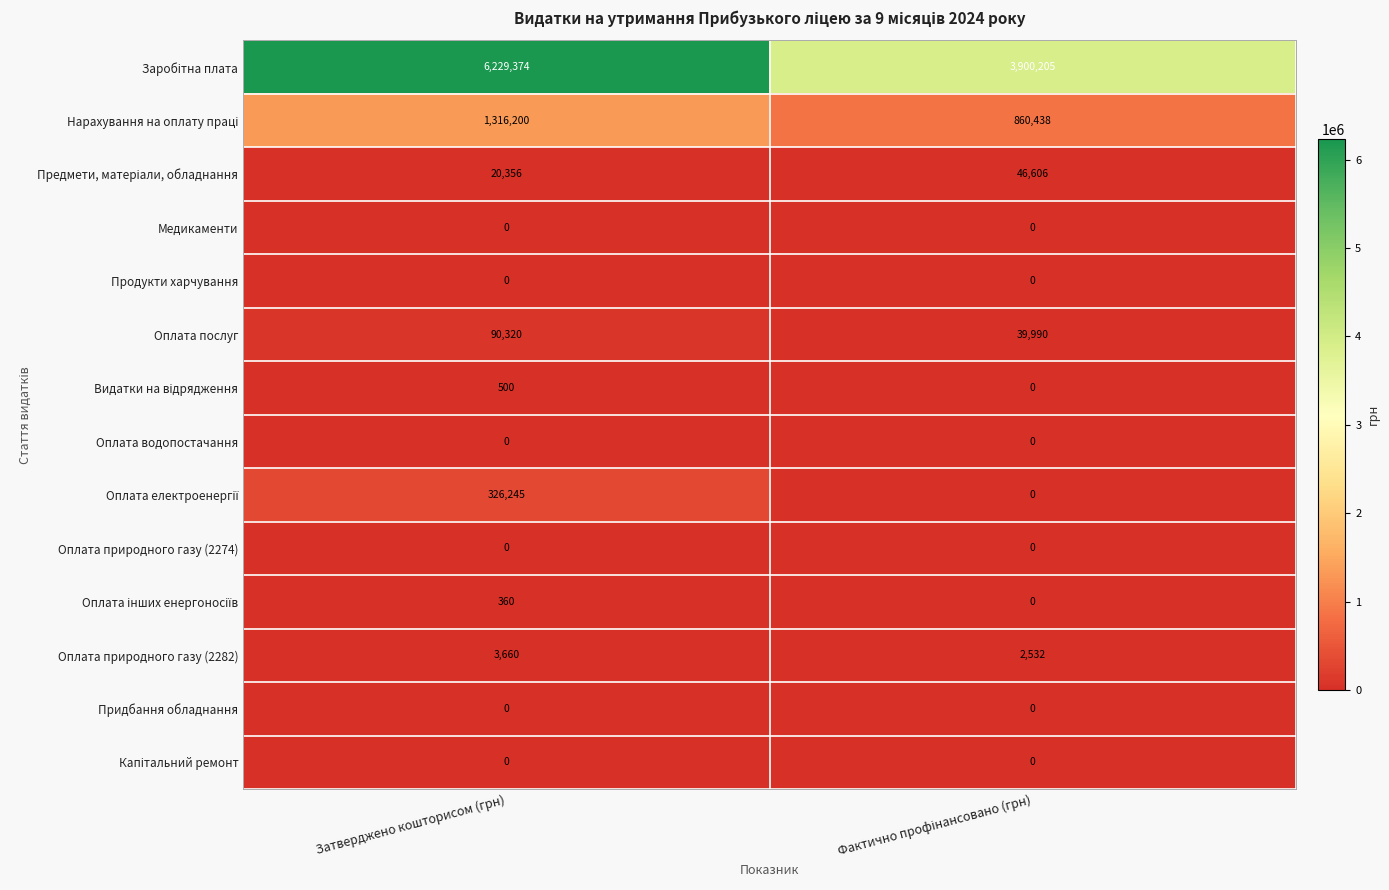

Which label corresponds to the largest value in the chart?

Затверджено кошторисом (грн)